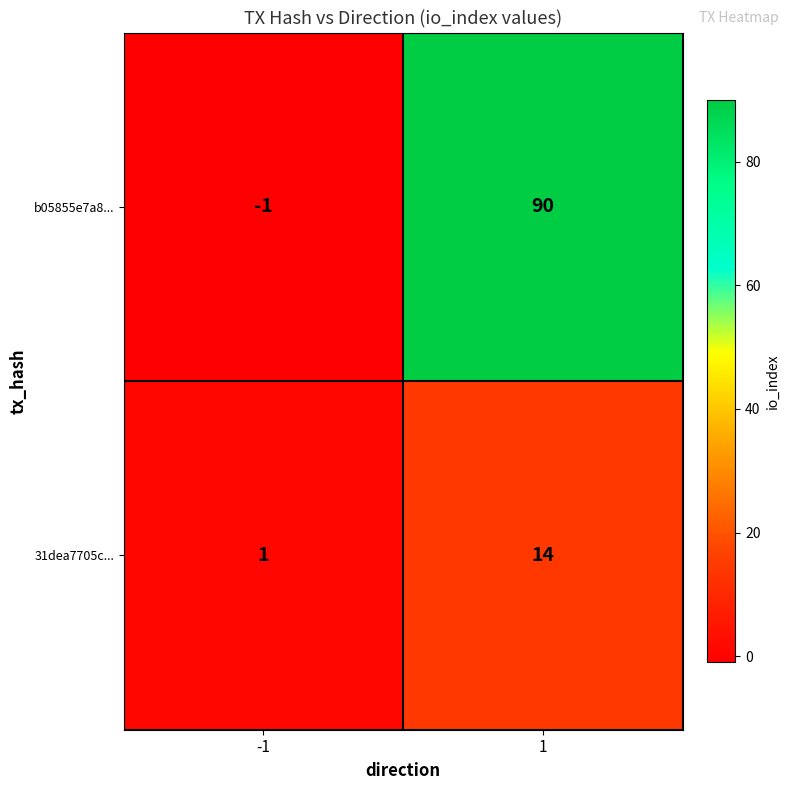

The 31dea7705c... series shows 14 at 1. True or false?

True